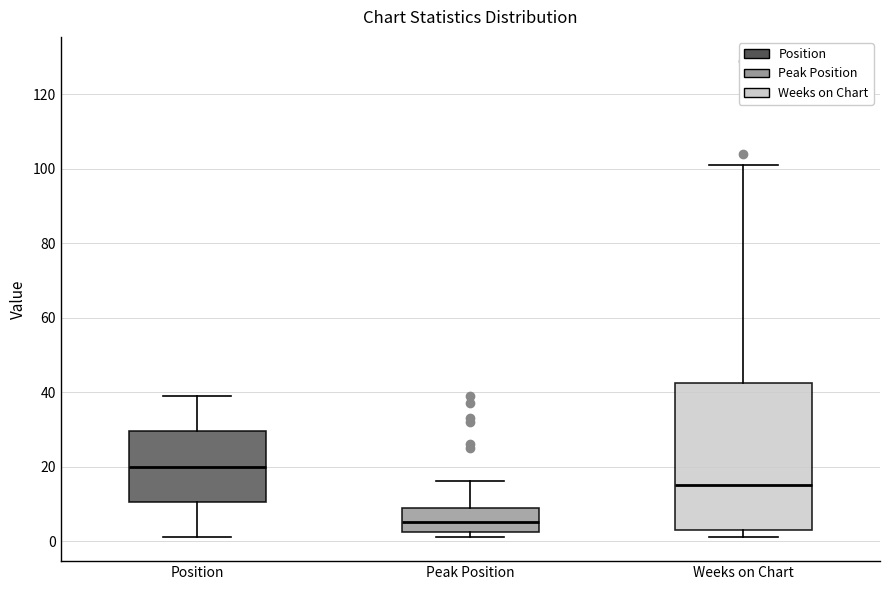

Reading left to right, transcribe this box plot: for each box, give where its median line is, the range the box spans, and where its two whiskers end, as read against the y-axis. The values are not printed on the chart, so give them approximately, as read against the axis.

Position: median 20, box 10 to 30, whiskers 2 to 40
Peak Position: median 6, box 2 to 10, whiskers 2 (just below the box's lower edge) to 16
Weeks on Chart: median 16, box 4 to 42, whiskers 2 to 102